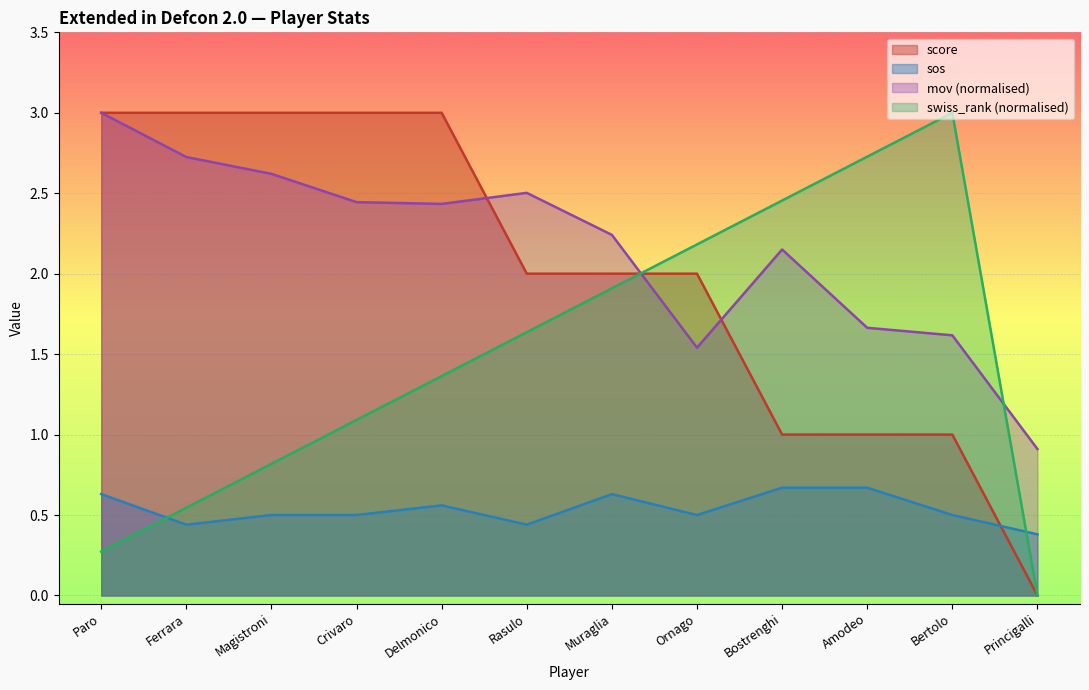

Rank the categories by swiss_rank value from highest to lowest.

Bertolo, Amodeo, Bostrenghi, Ornago, Muraglia, Rasulo, Delmonico, Crivaro, Magistroni, Ferrara, Paro, Princigalli